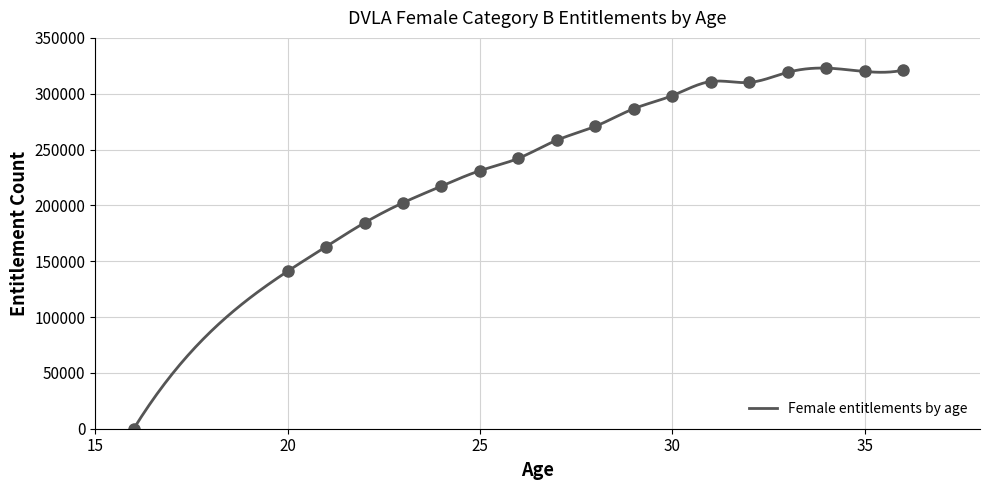

How many points are lower than both their immediate neighbors (excluding endpoints)?

2